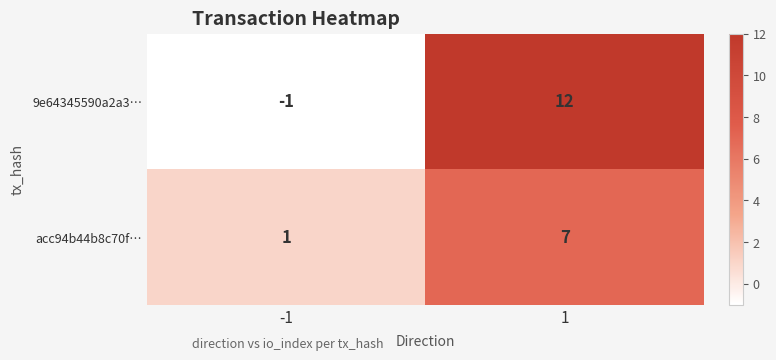

The value of acc94b44b8c70f… at 1 is 5. True or false?

False